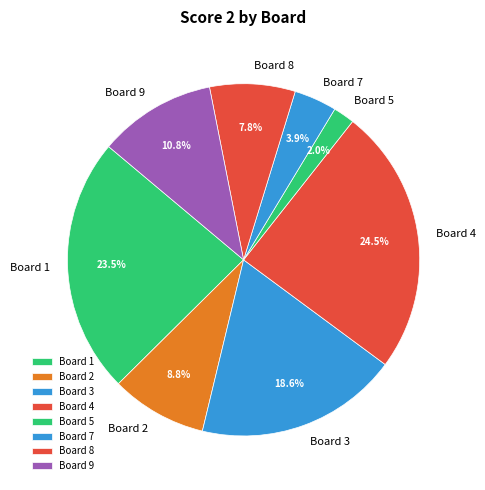

What percentage do Board 7 and Board 5 together represent?

5.9%